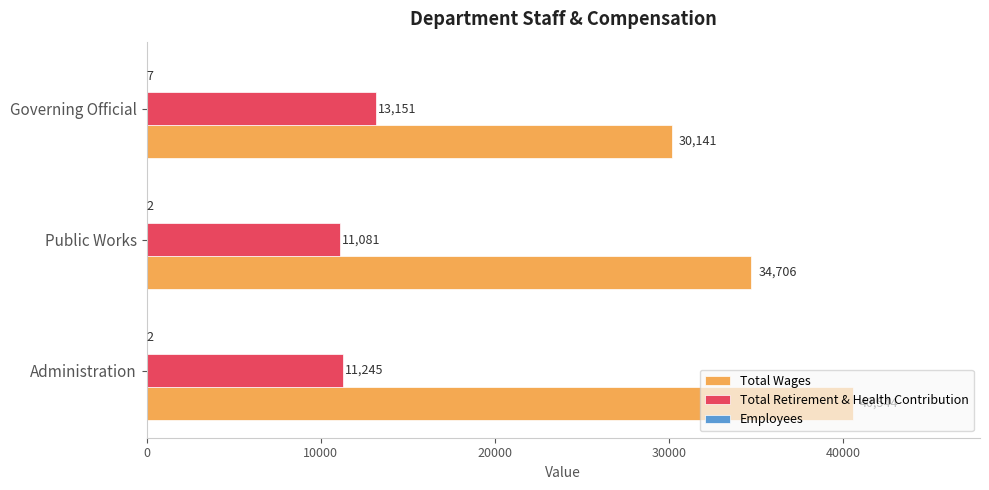

What is the total value across all series at Governing Official?

43299